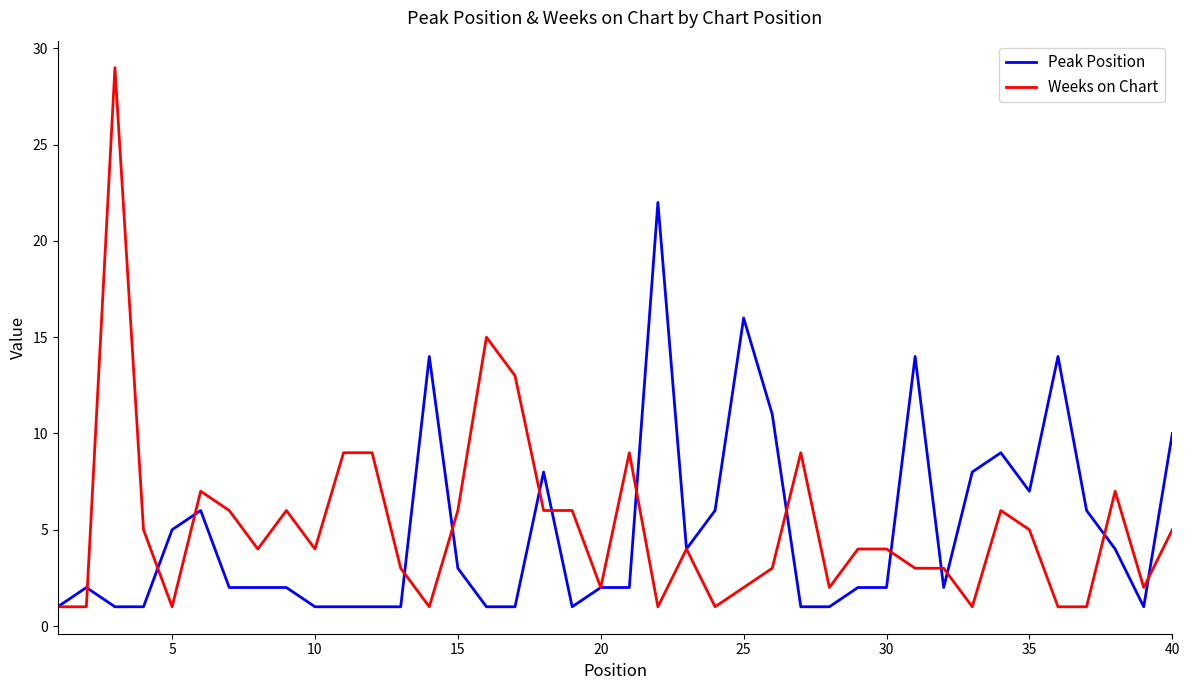

Which series has the largest range (max minus min)?

Weeks on Chart